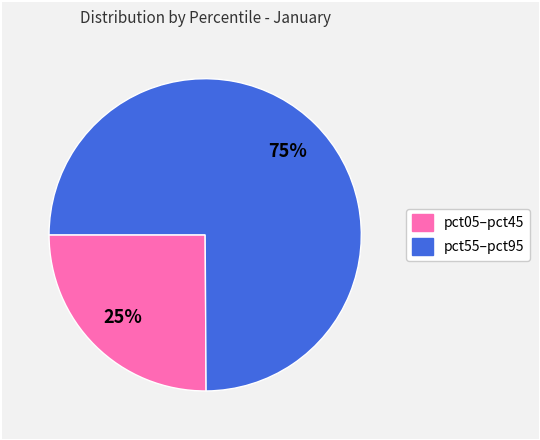

To the nearest percent, what is the average slice percentage?

50%